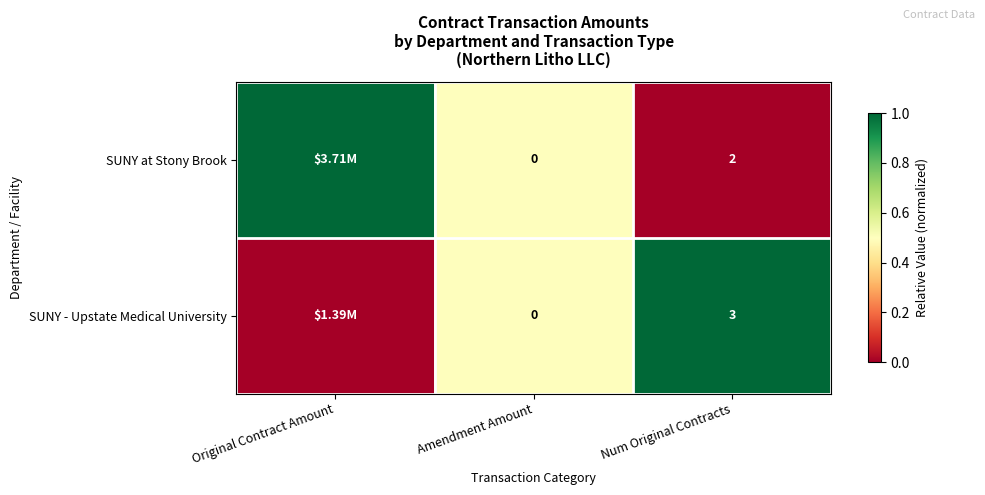

Count the number of data series in this chart.

2